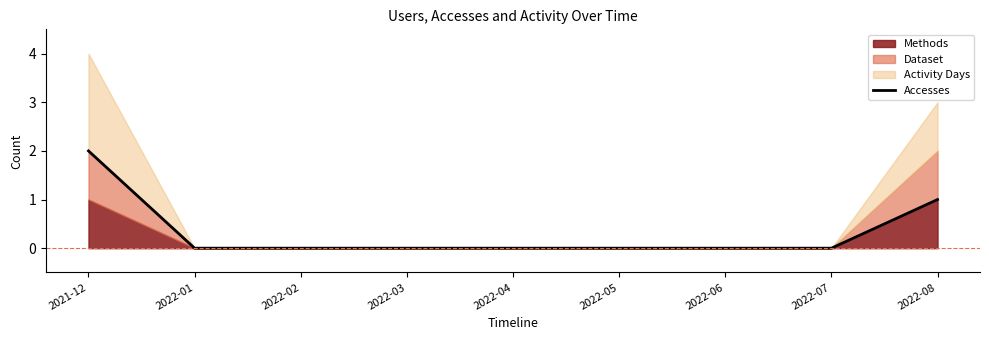

How many lines are shown in the chart?

1